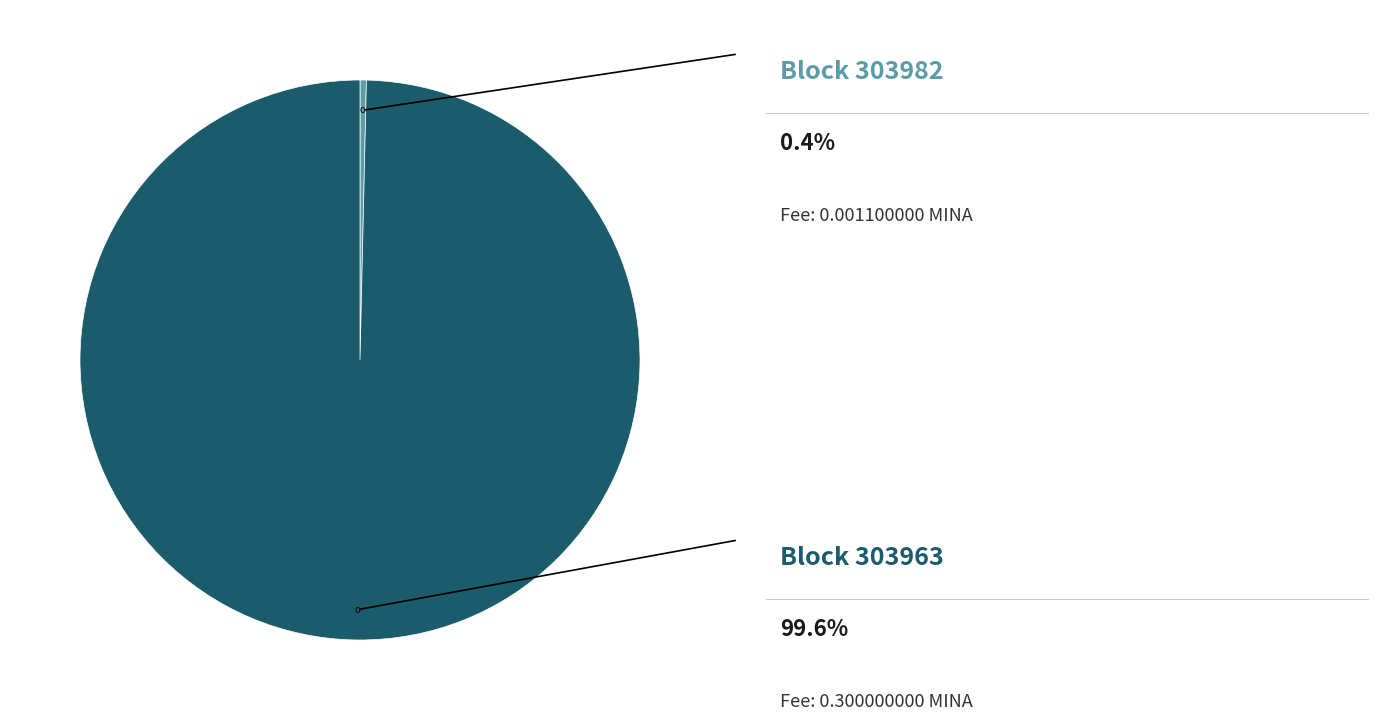

Is there any slice that represents more than half of the pie?

Yes